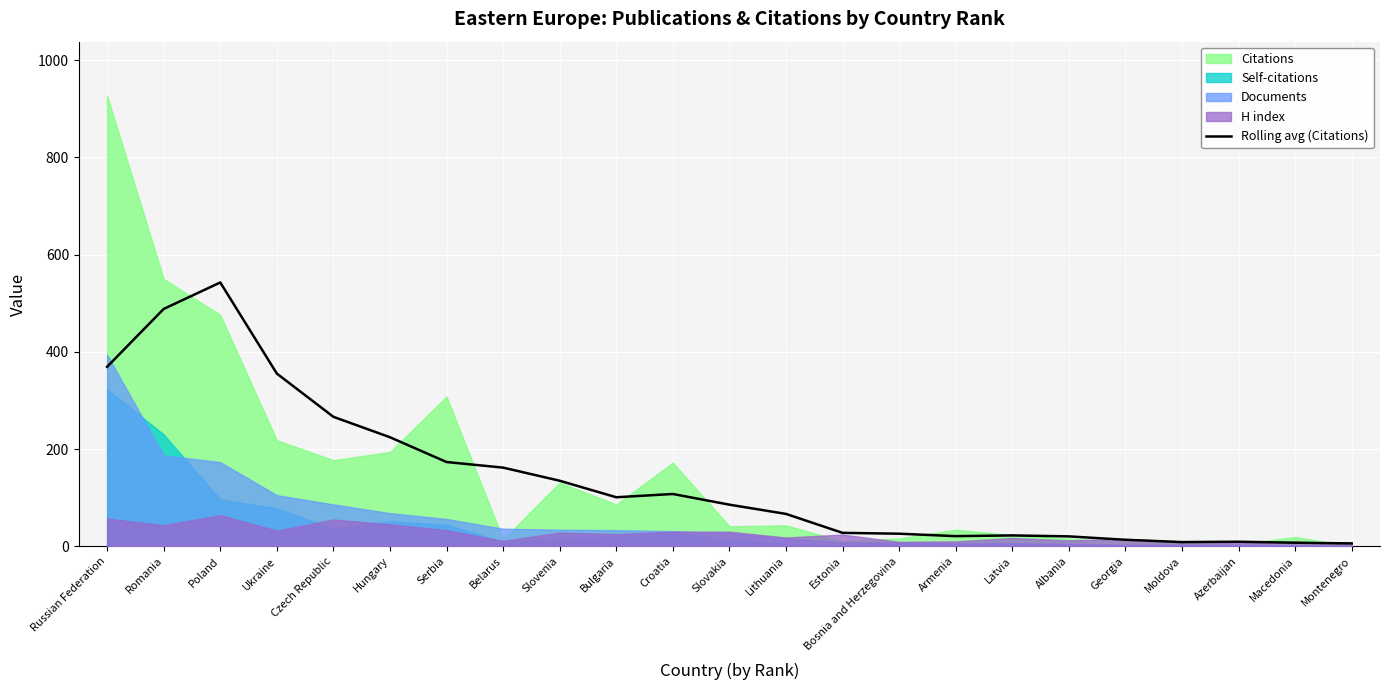

How many values exceed 85?

12